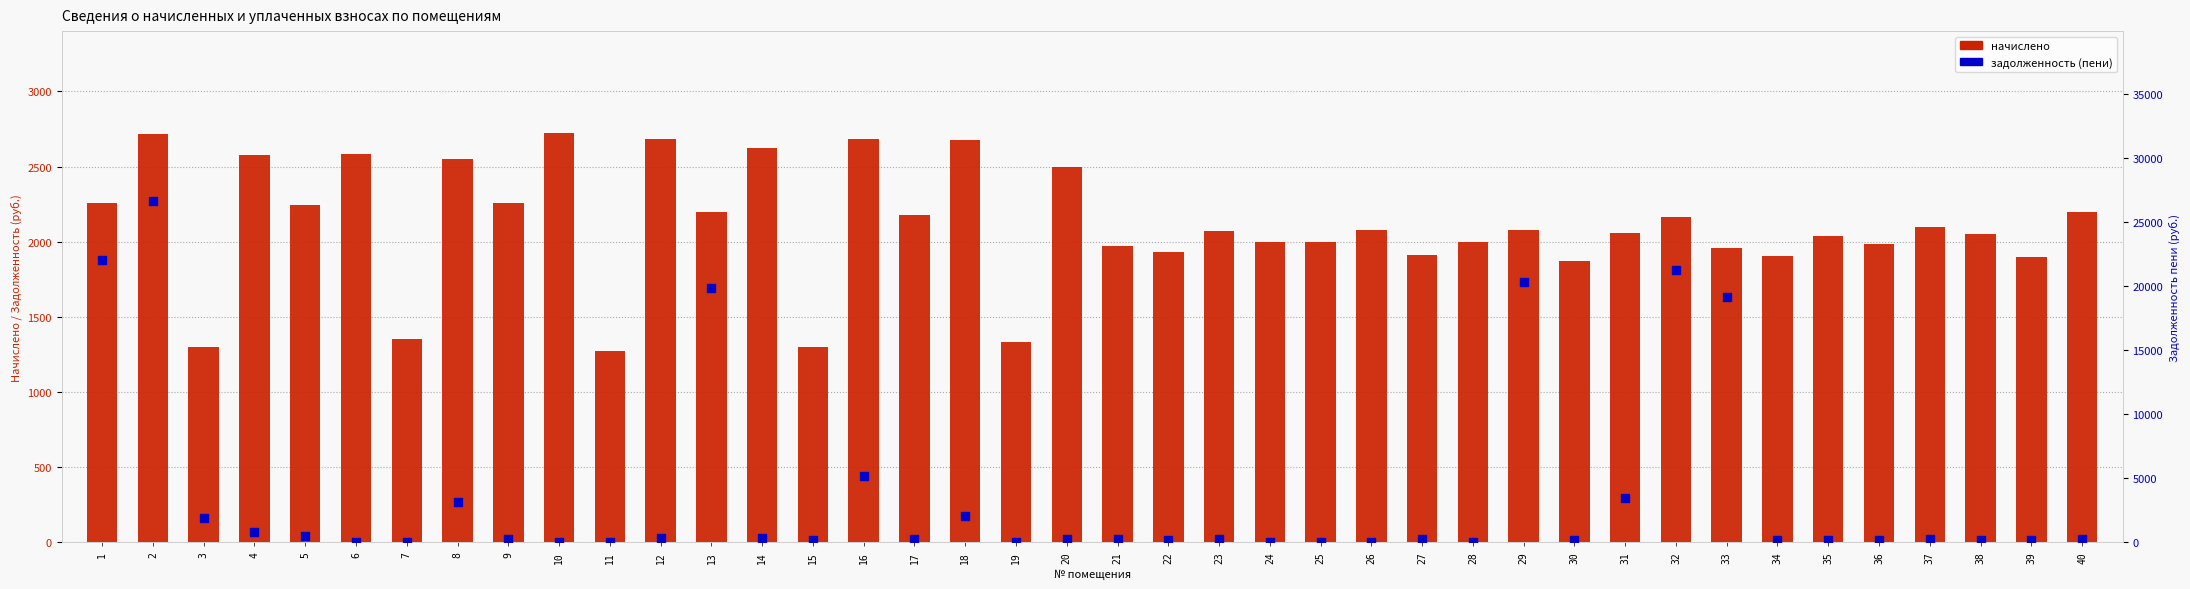

What are all the series names shown in the legend?

начислено, задолженность (пени)